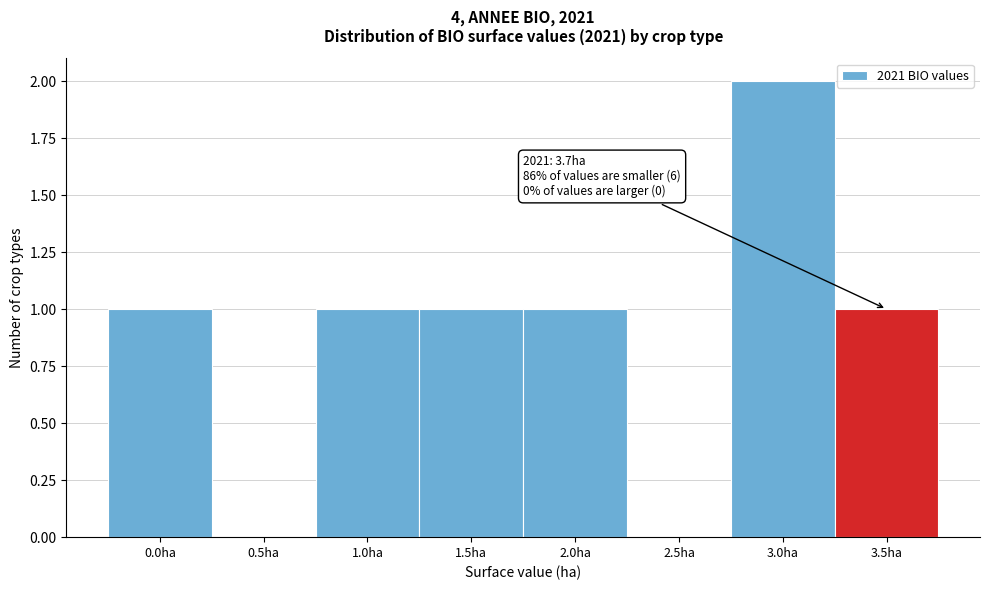

Reading left to right, what are all the values shown in this chart?

0.0ha=1	0.5ha=0	1.0ha=1	1.5ha=1	2.0ha=1	2.5ha=0	3.0ha=2	3.5ha=1